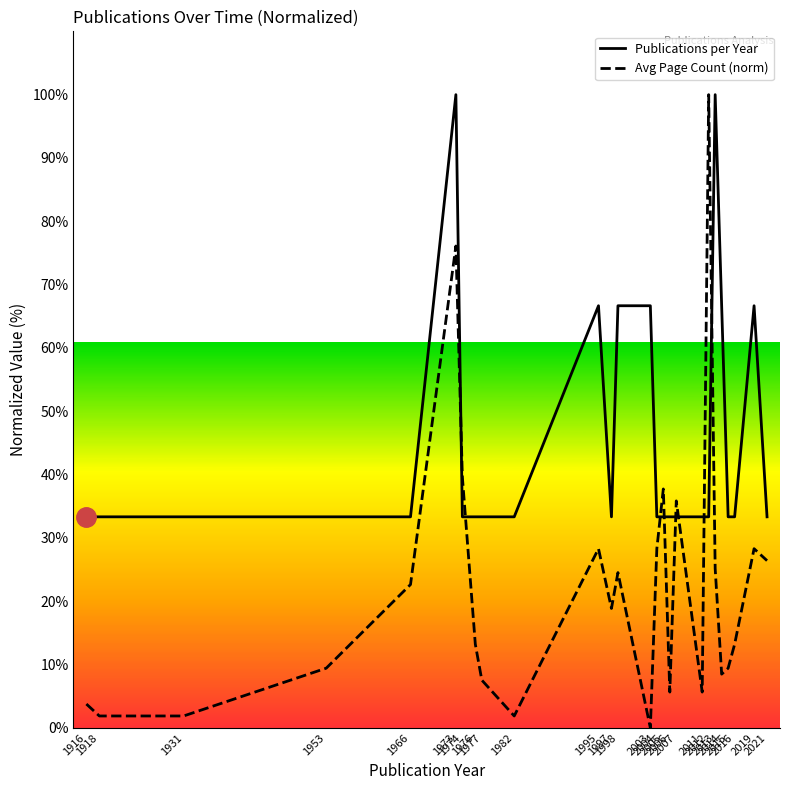

How many values in the Avg Page Count (norm) series are below 18?

13